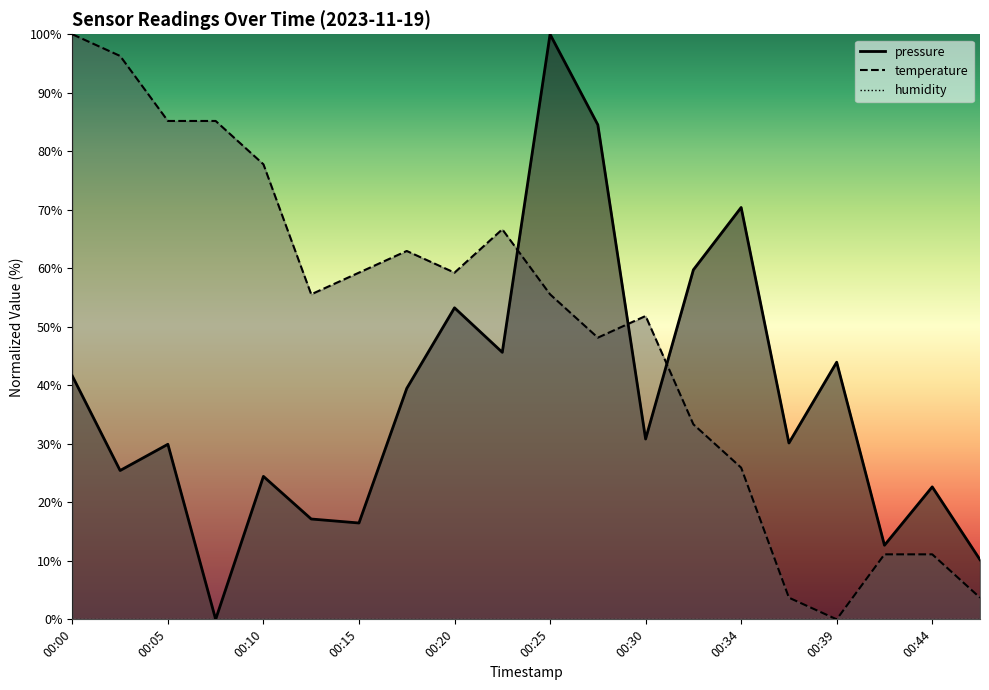

Reading left to right, list all the values displayed in this chart.

pressure: 41.6	25.4	29.9	0.0	24.4	17.2	16.5	39.5	53.2	45.6	100.0	84.5	30.8	59.7	70.4	30.1	44.0	12.7	22.6	10.2
temperature: 100.0	96.3	85.2	85.2	77.8	55.6	59.3	63.0	59.3	66.7	55.6	48.1	51.9	33.3	25.9	3.7	0.0	11.1	11.1	3.7